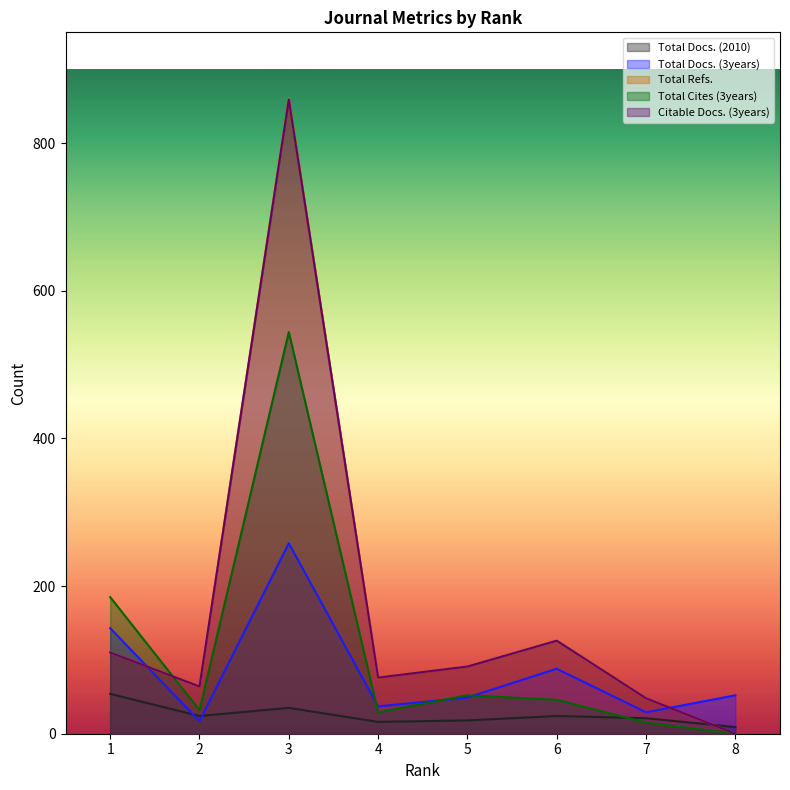

What is the value of the Total Refs. point at the 6th from the left?

126